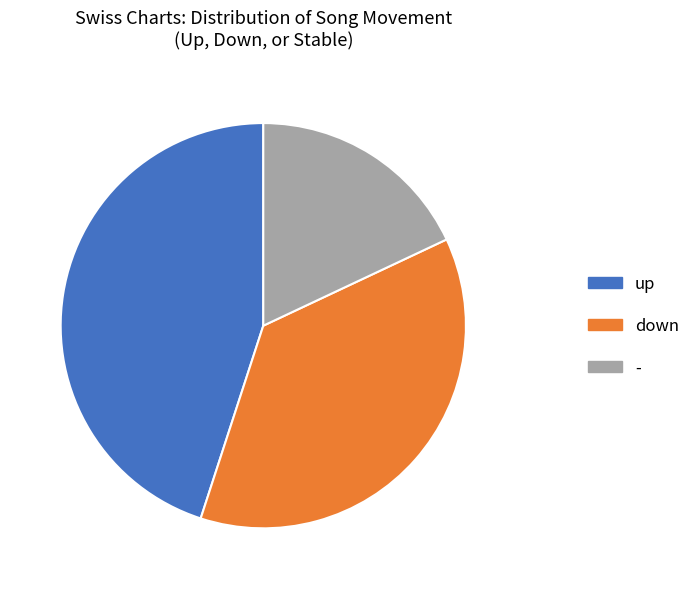

How many segments does this pie chart have?

3